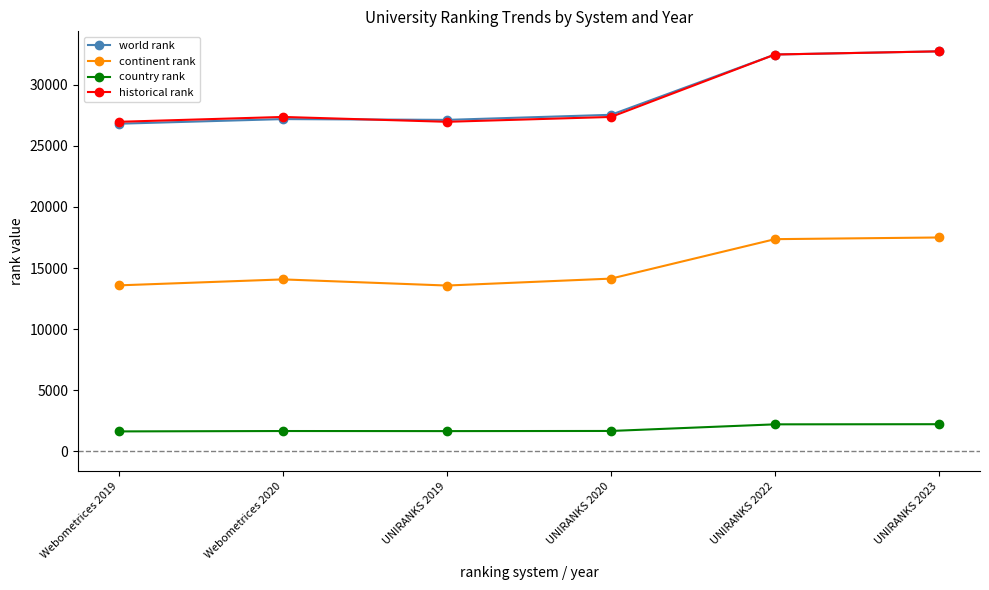

What is the difference between the maximum and minimum values in the historical rank series?

5765.5